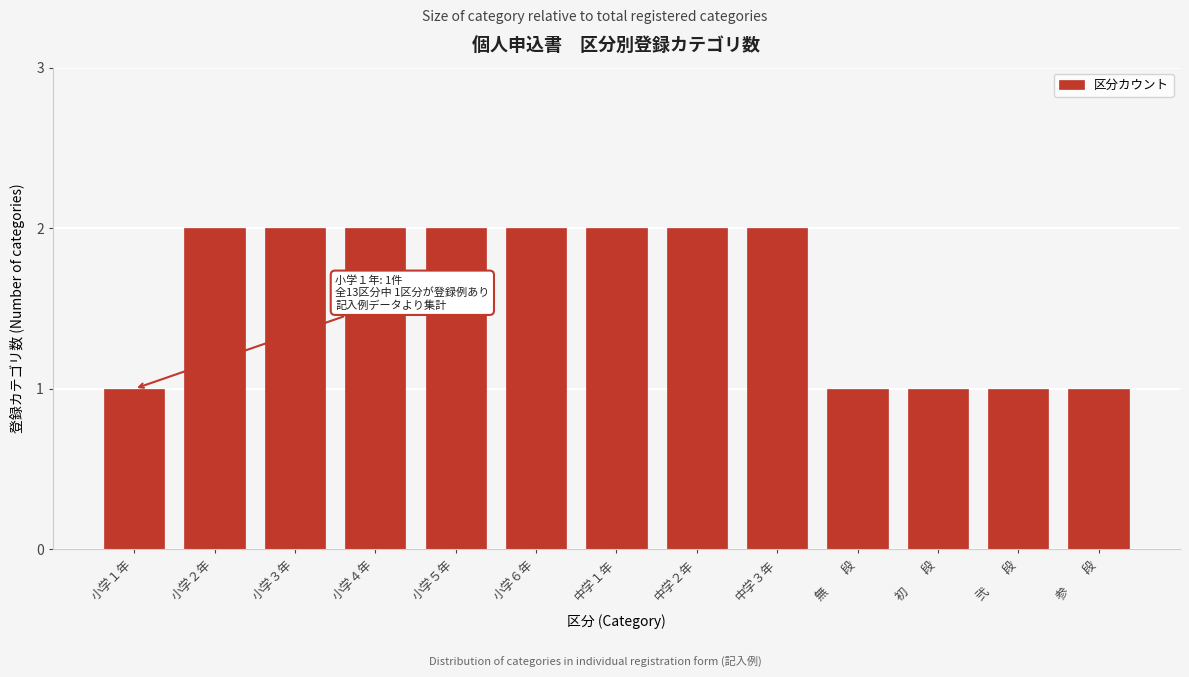

Reading right to left, transcribe all the data shown in this chart.

参　　段=1	弐　　段=1	初　　段=1	無　　段=1	中学３年=2	中学２年=2	中学１年=2	小学６年=2	小学５年=2	小学４年=2	小学３年=2	小学２年=2	小学１年=1